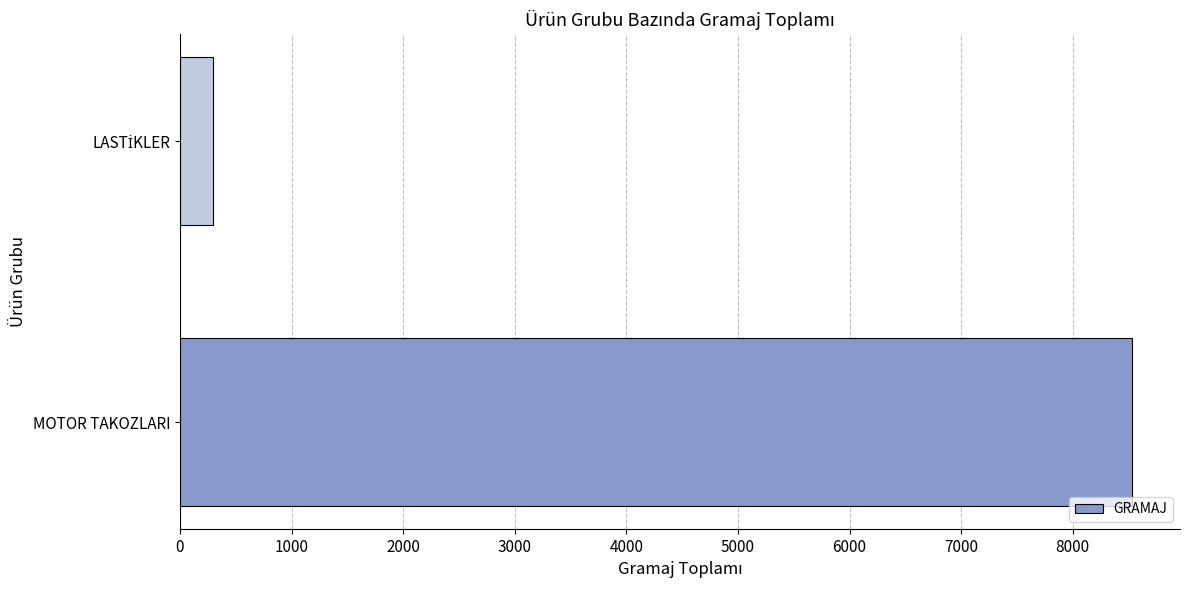

Reading bottom to top, what are all the values shown in this chart?

8534	298